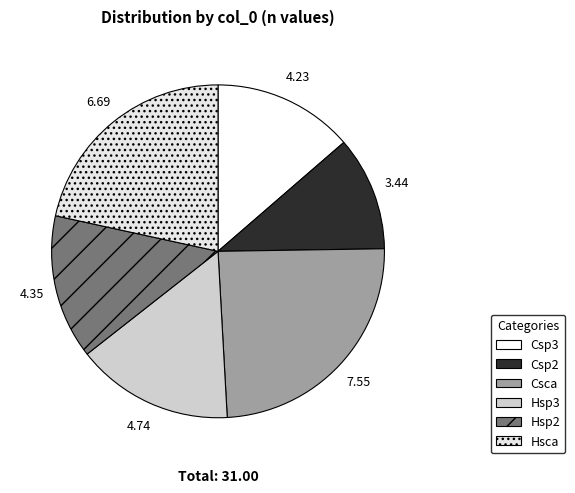

To the nearest percent, what is the average slice percentage?

17%